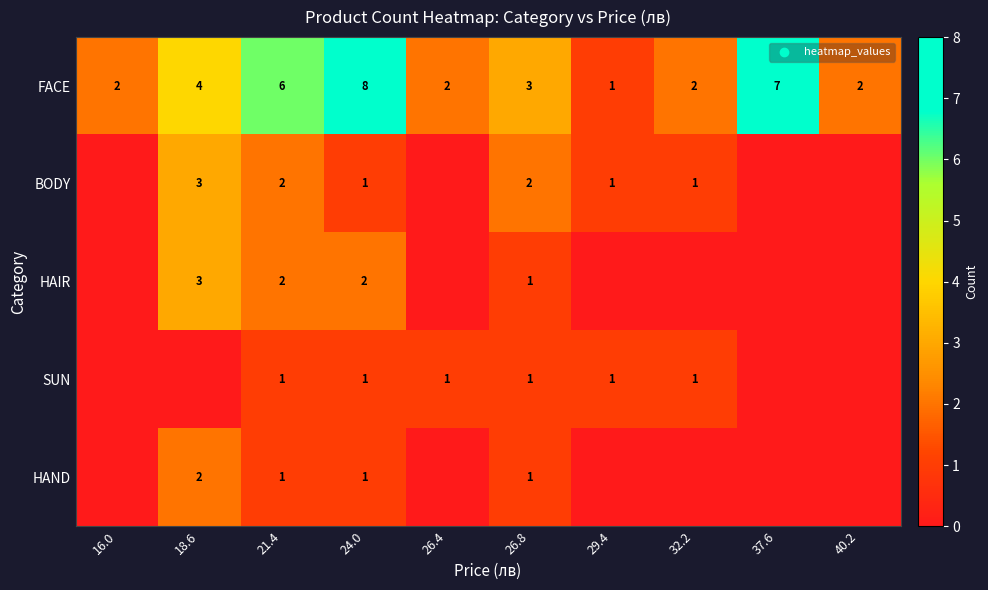

What is the difference between the highest and lowest values at 24.0?

7